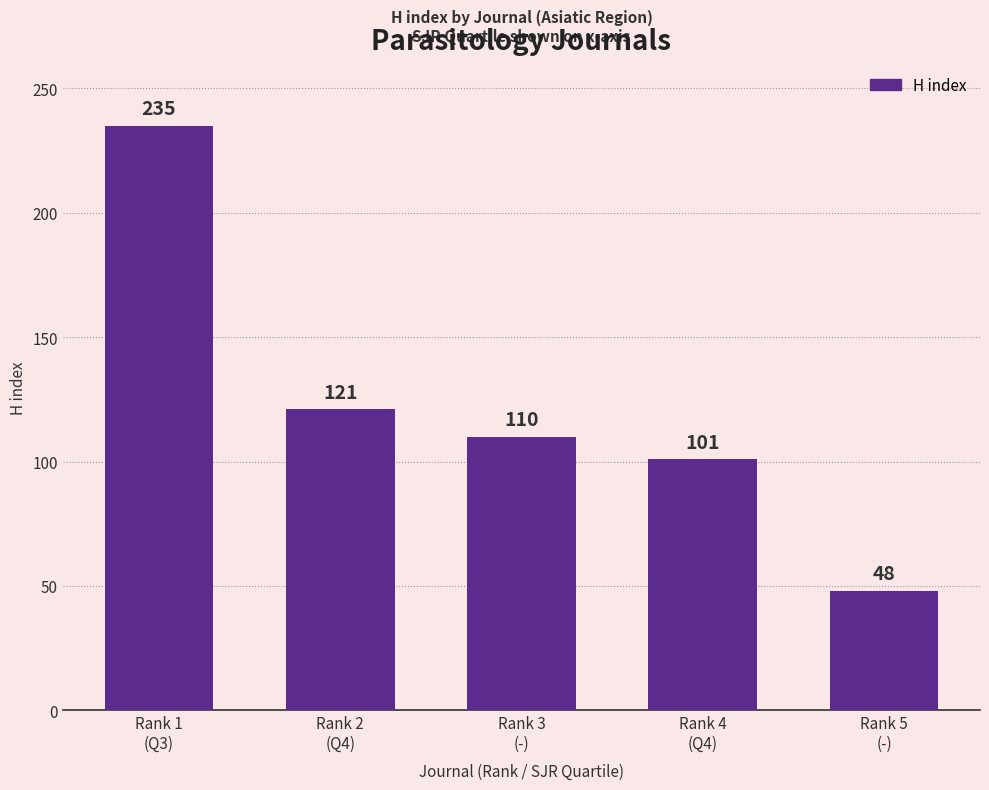

Which has a higher value, Rank 4
(Q4) or Rank 1
(Q3)?

Rank 1
(Q3)